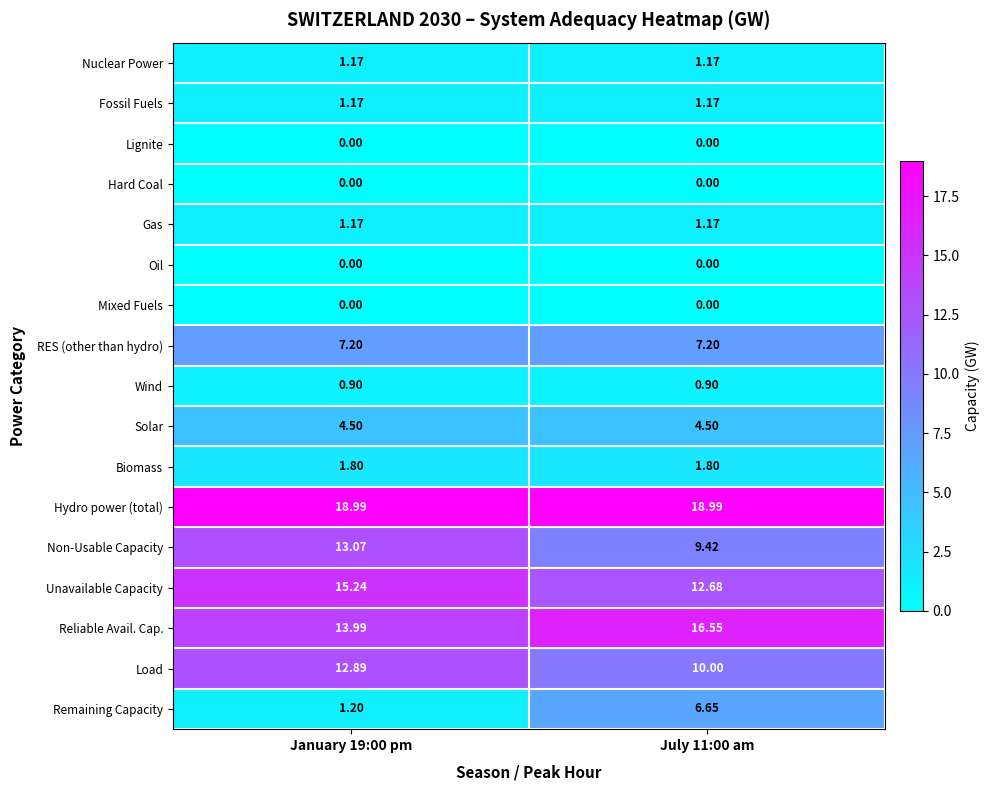

Is the value of Gas at July 11:00 am greater than the value of Unavailable Capacity at January 19:00 pm?

No